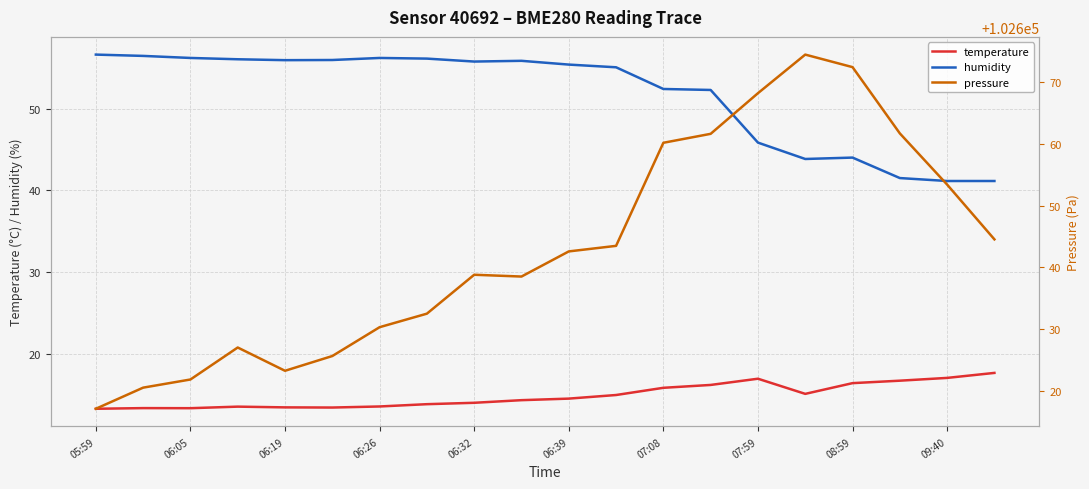

True or false: humidity and temperature intersect in this chart.

False